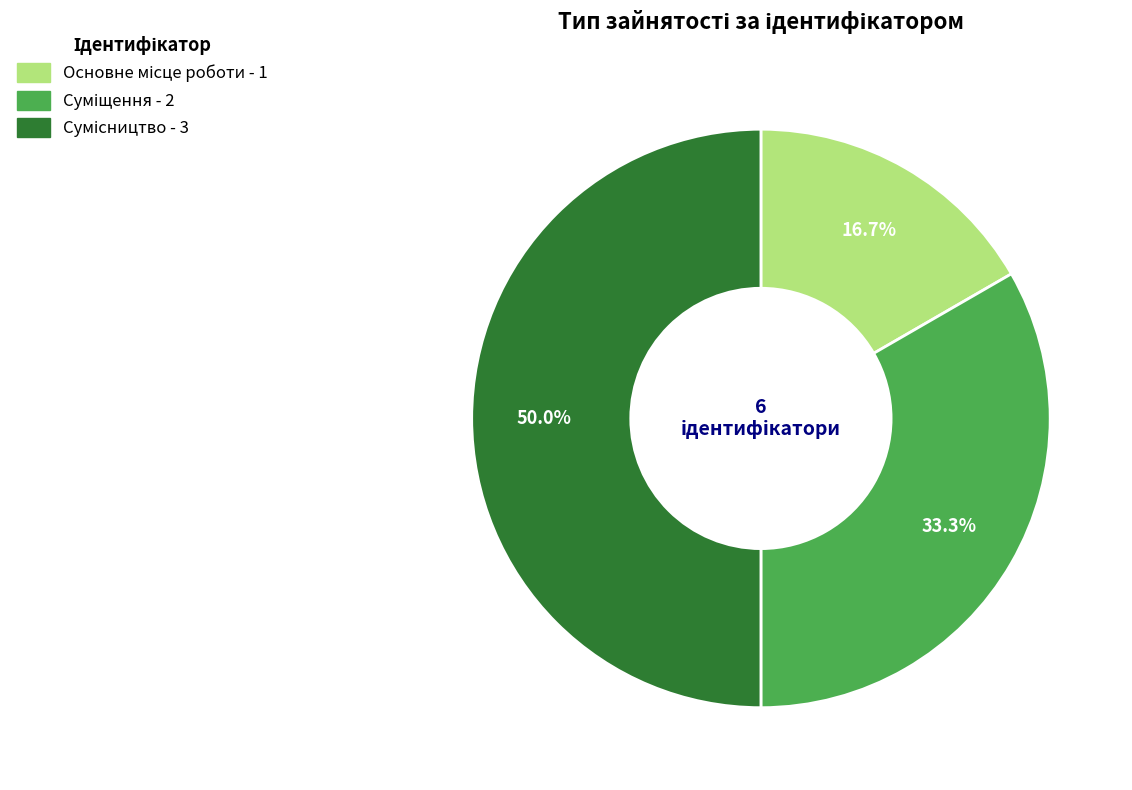

How many segments does this pie chart have?

3